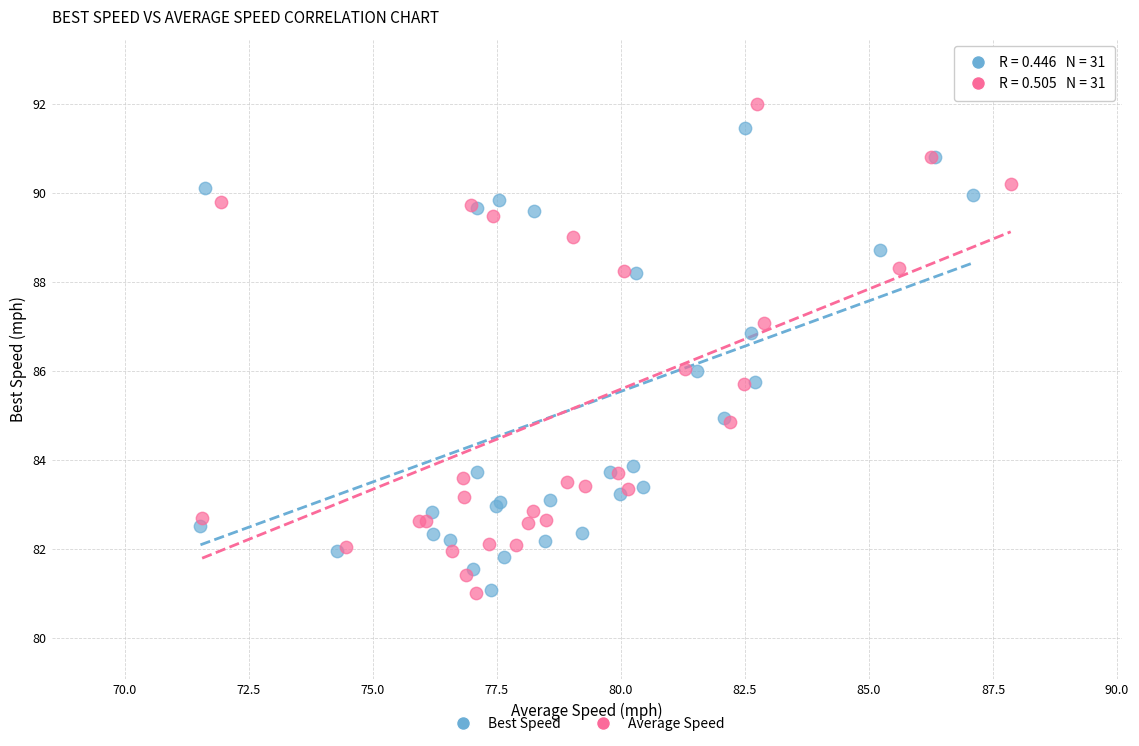

Which series has the largest Y range (max minus min)?

Average Speed